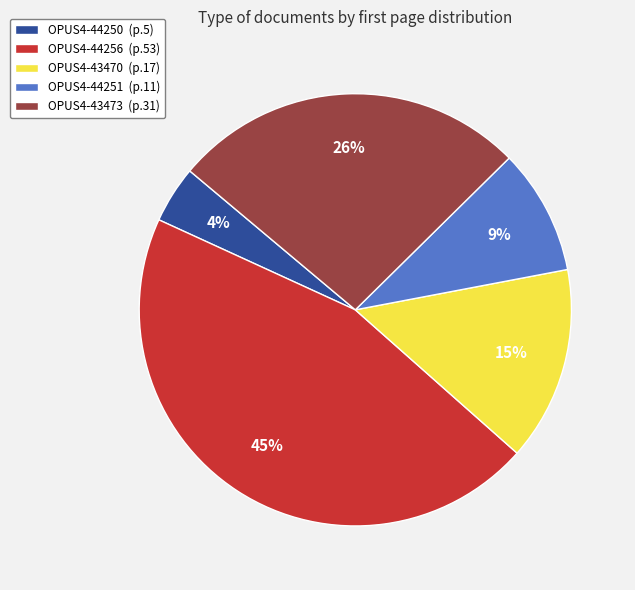

Is the sum of OPUS4-43470 (p.17) and OPUS4-44251 (p.11) greater than half?

No